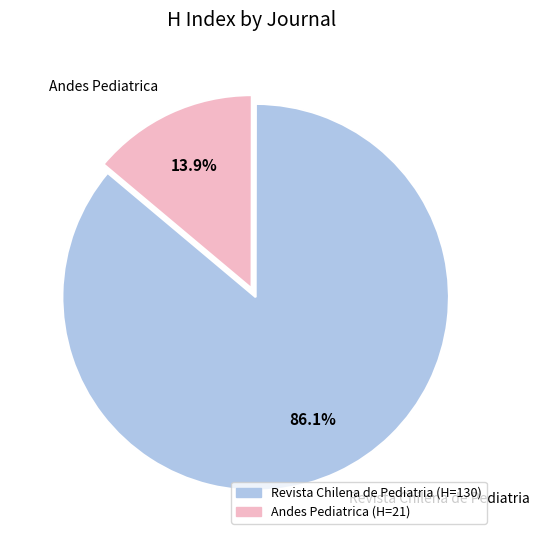

Between Revista Chilena de Pediatria and Andes Pediatrica, which is larger?

Revista Chilena de Pediatria